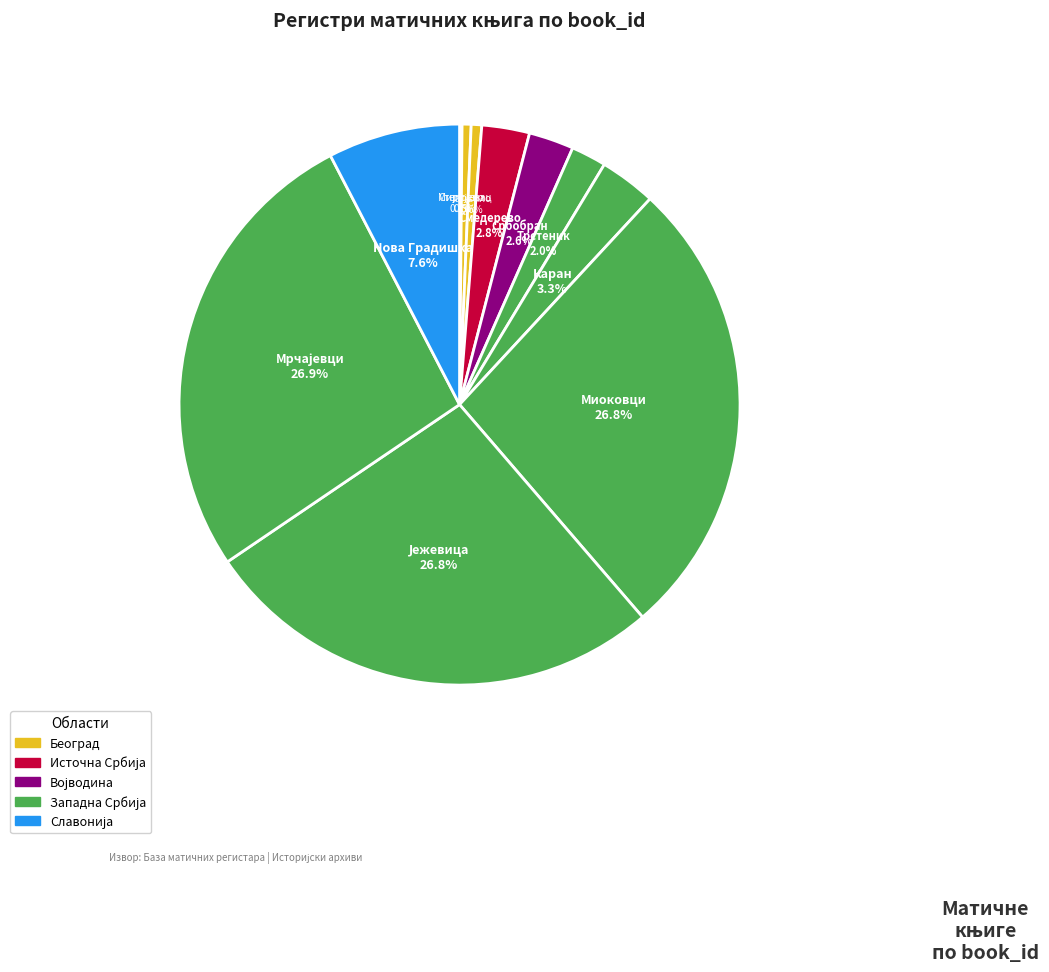

To the nearest percent, what is the average slice percentage?

9%